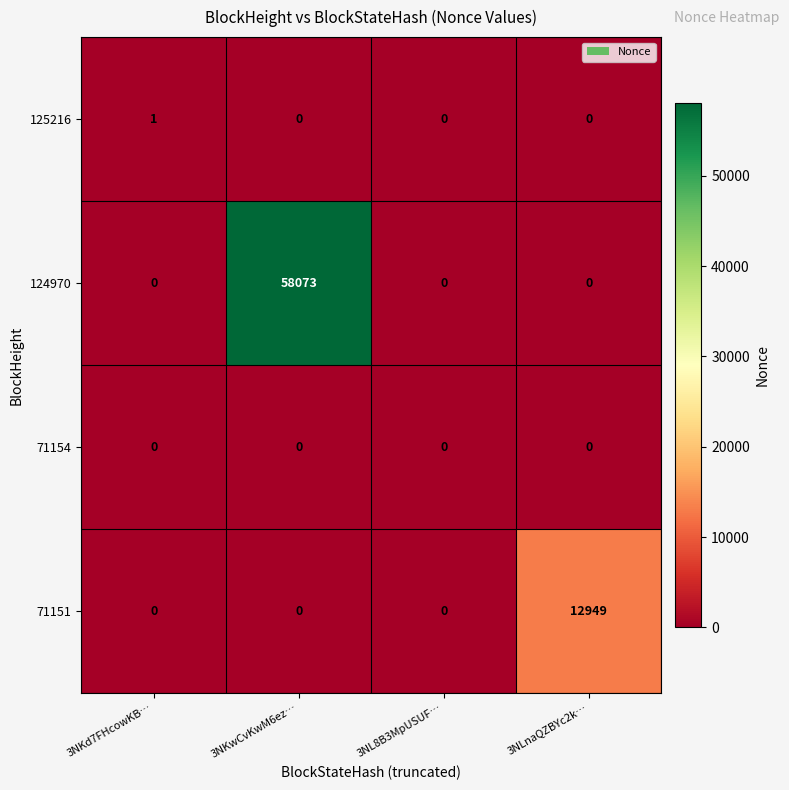

The 71151 series shows 0 at 3NKwCvKwM6ez…. True or false?

True